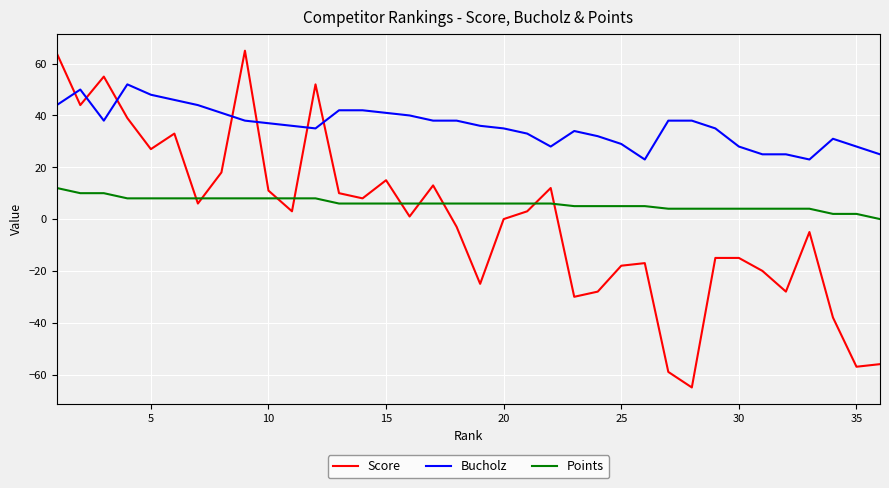

True or false: Bucholz and Points intersect in this chart.

False